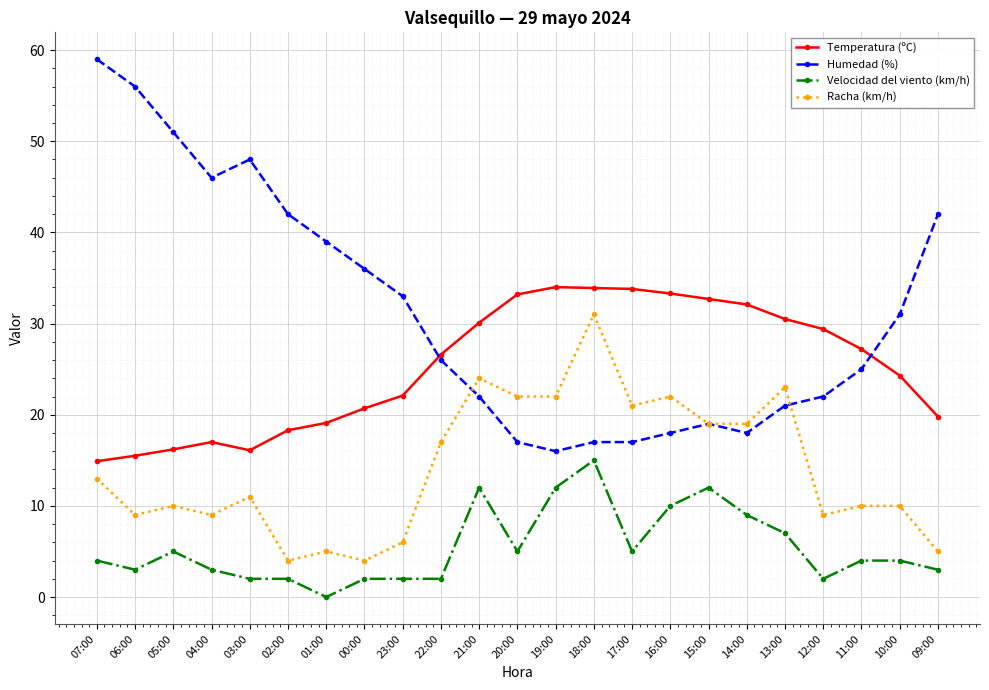

Which series has the widest spread of values?

Humedad (%)